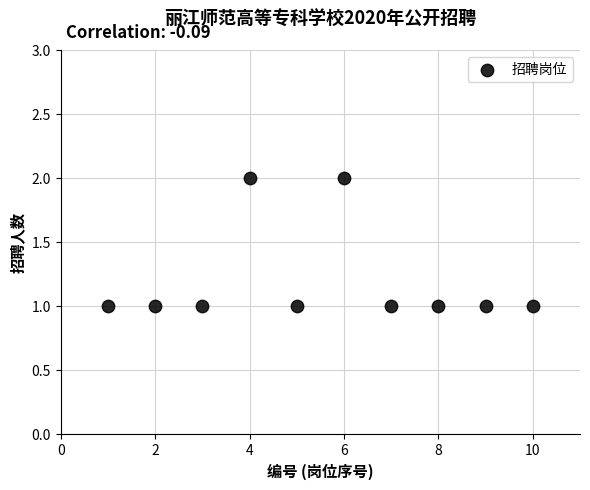

What is the average X value?

6